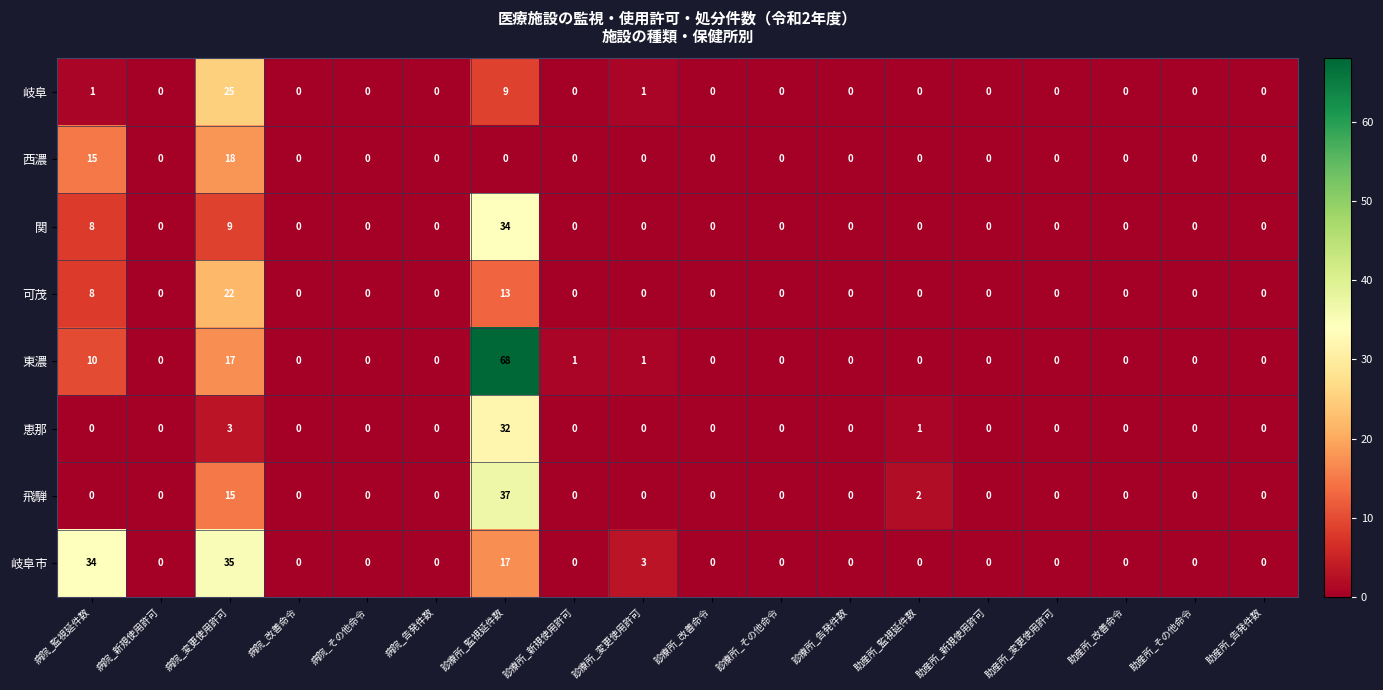

How many categories are shown in the chart?

18